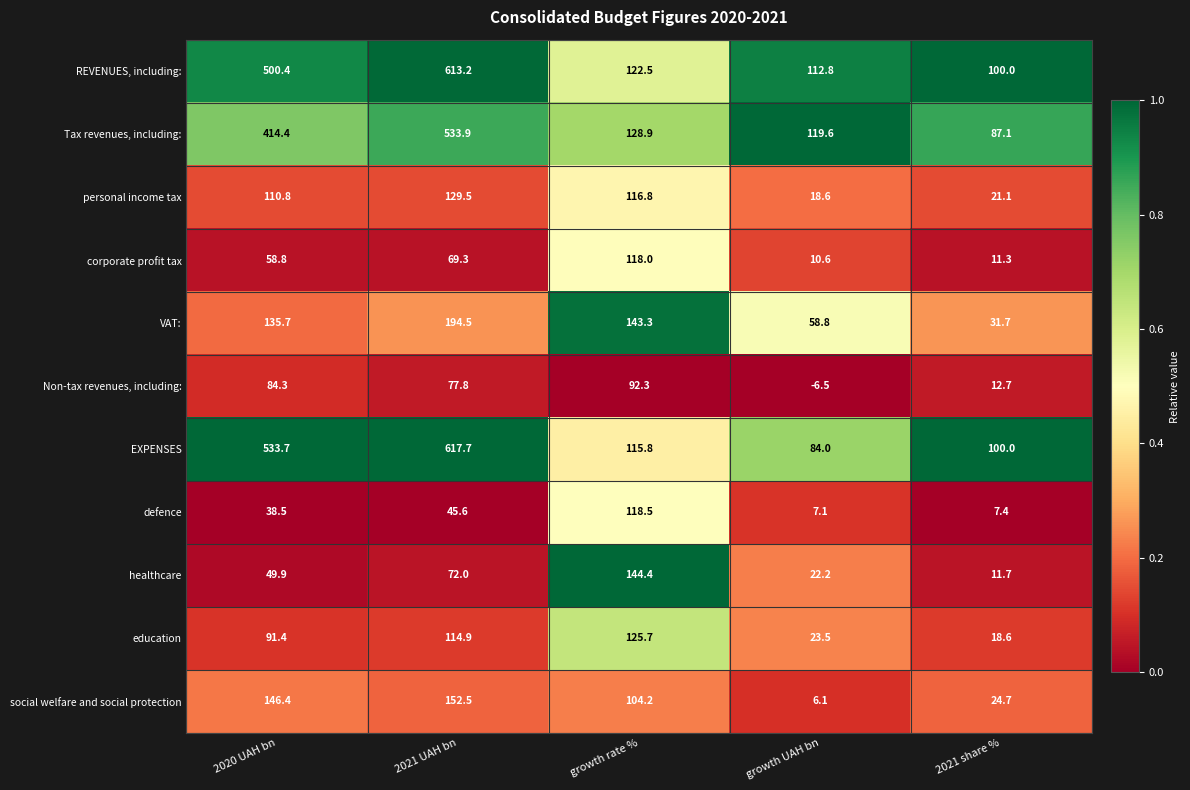

What is the maximum value shown in the chart?

617.7